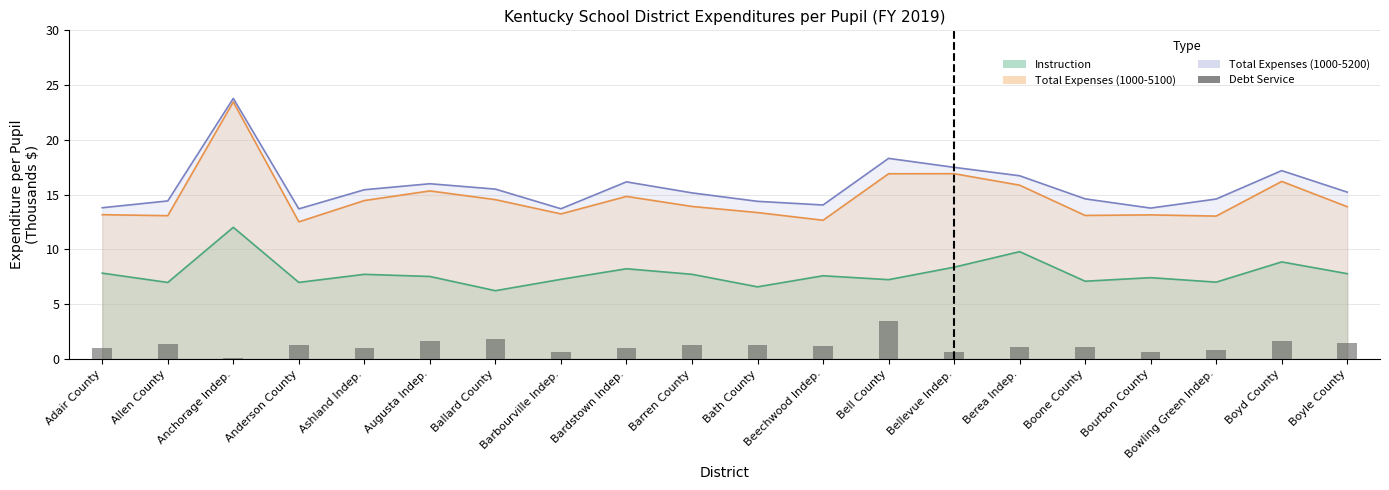

Does the chart contain stacked bars?

No